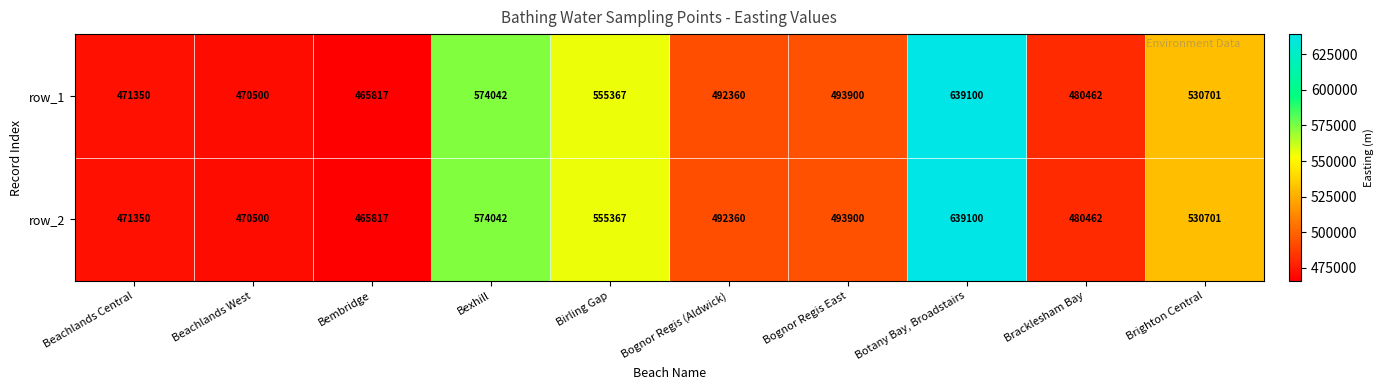

The value of row_1 at Bexhill is 574042. True or false?

True